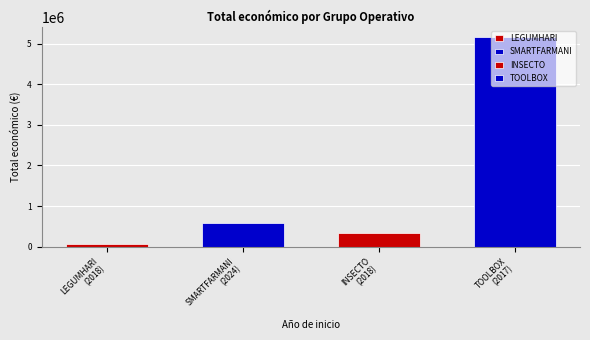

What is the approximate value at 2018, to the nearest 100?

57500